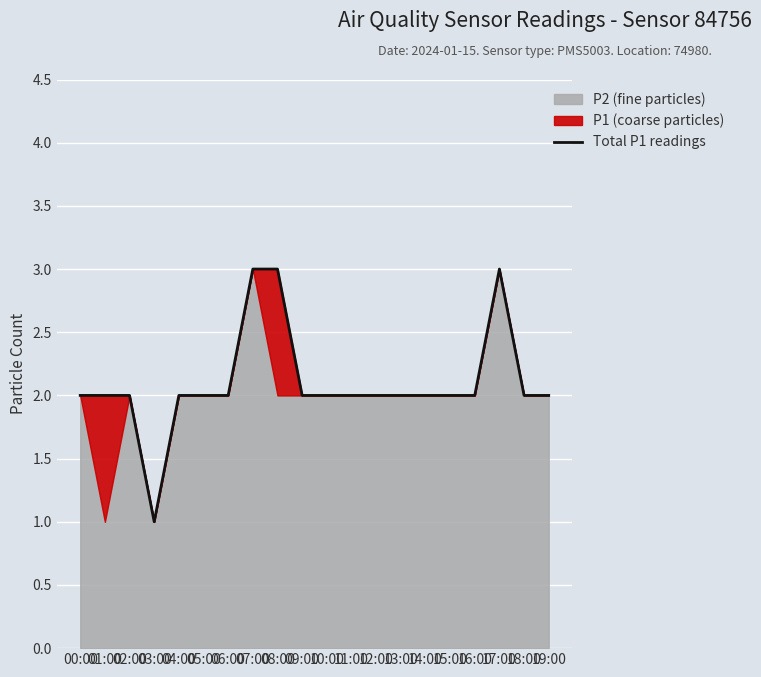

What is the label of the 10th point from the left?

09:00